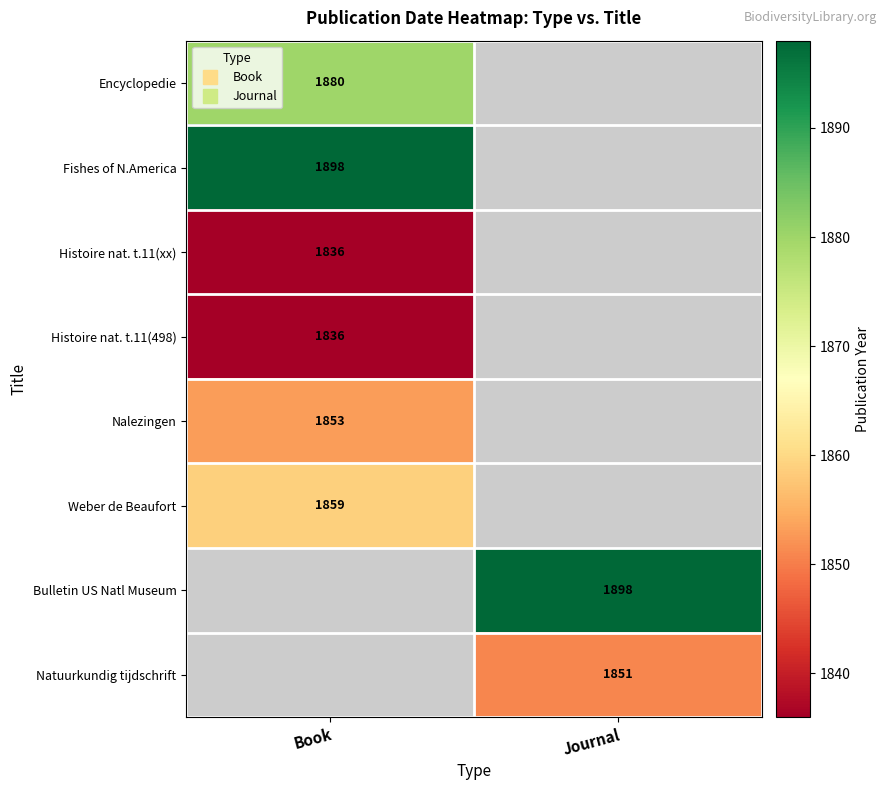

How many positive values does the Fishes of N.America series have?

1